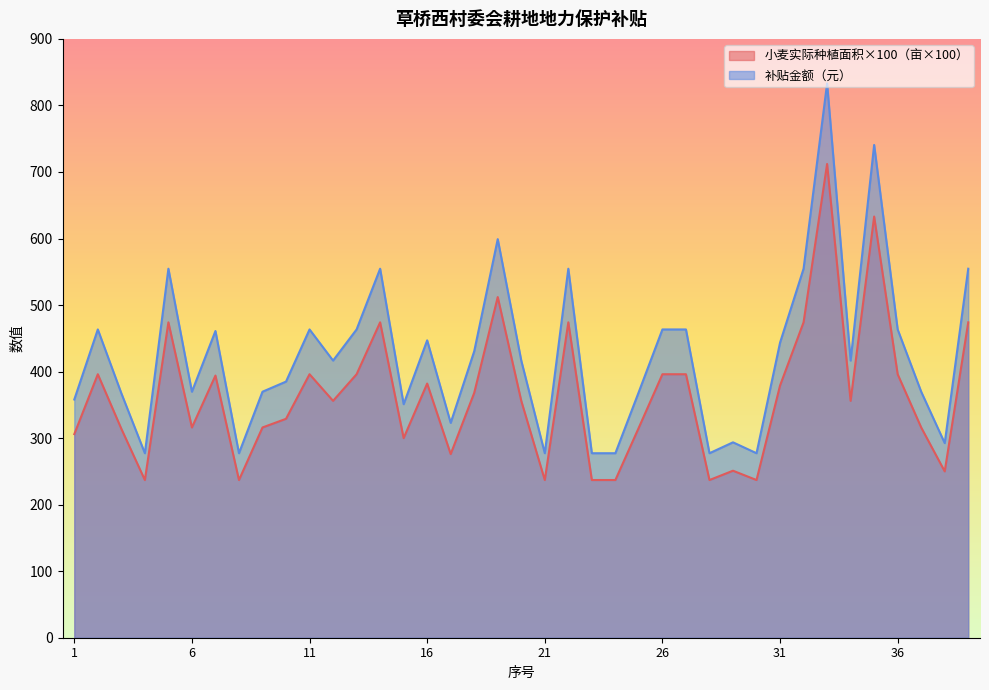

True or false: 补贴金额（元） has a value of 463.3 at 11.

True